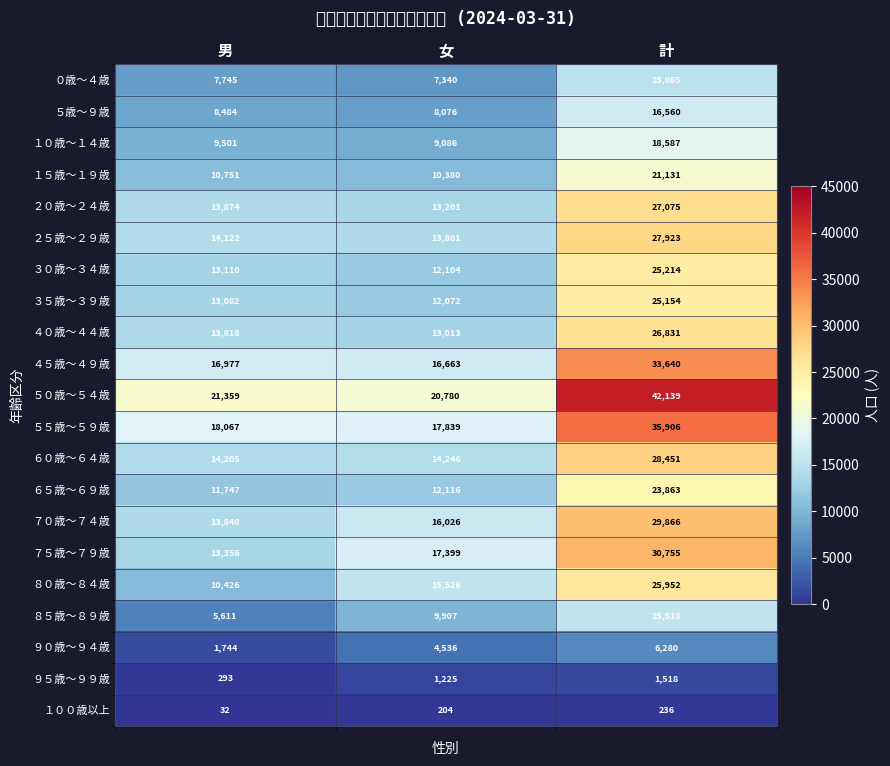

Where is ３５歳～３９歳 nearest to the value 18613?

男